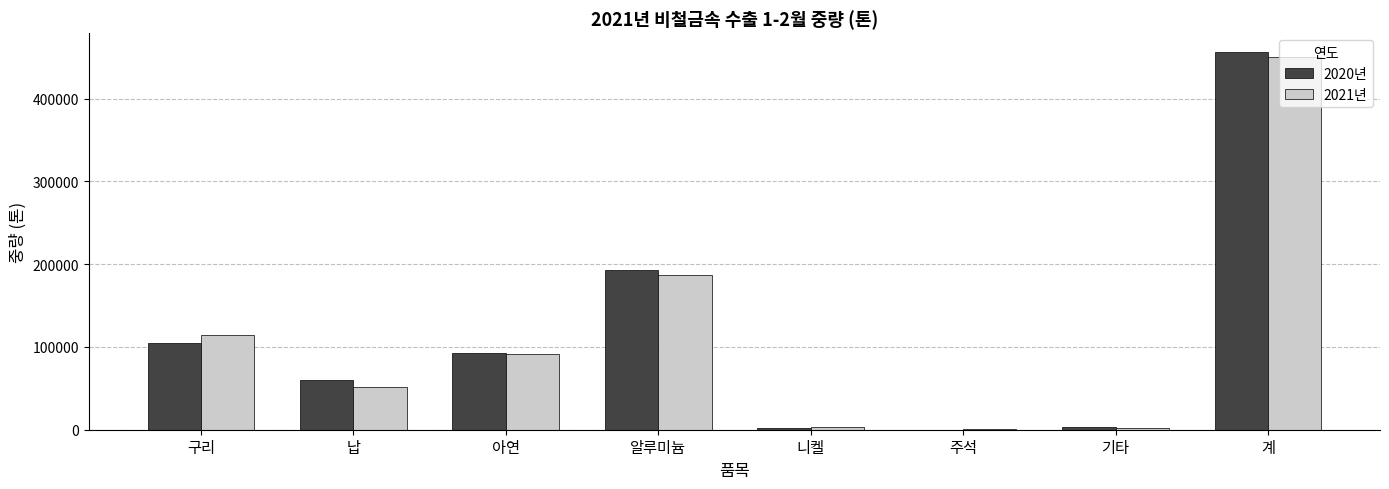

At which category is the sum across all series the highest?

계